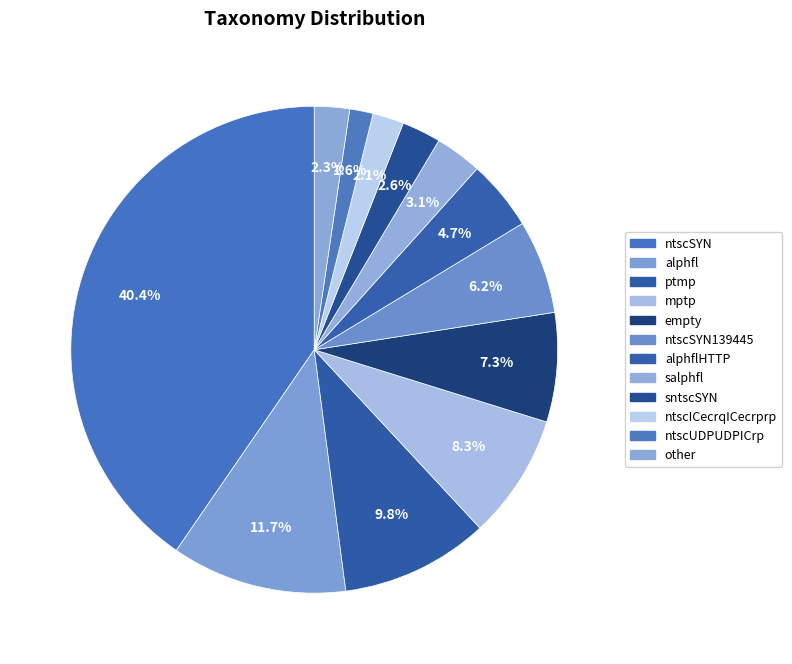

To the nearest percent, what is the average slice percentage?

8%